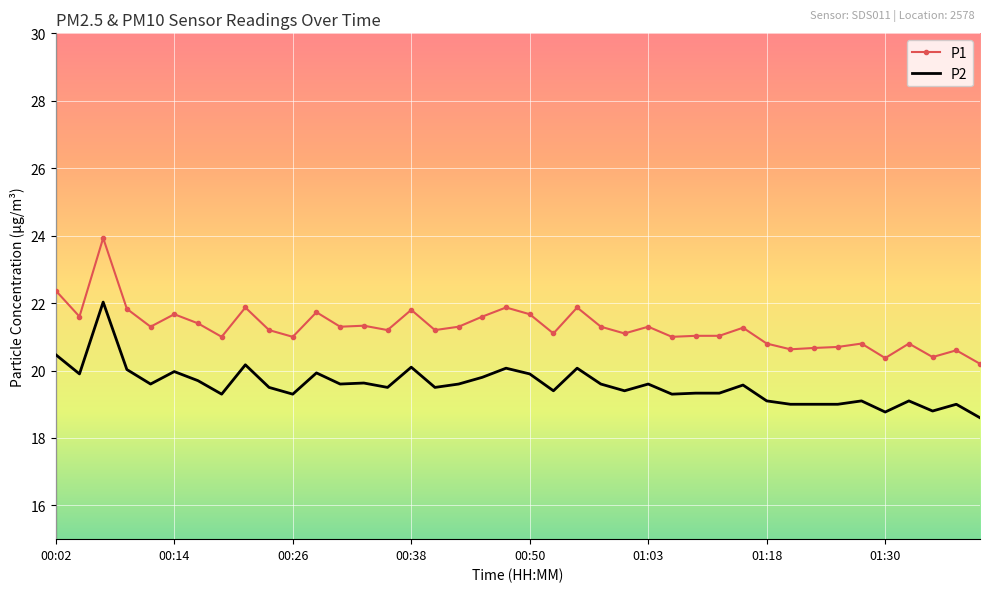

Which series has the largest range (max minus min)?

P1